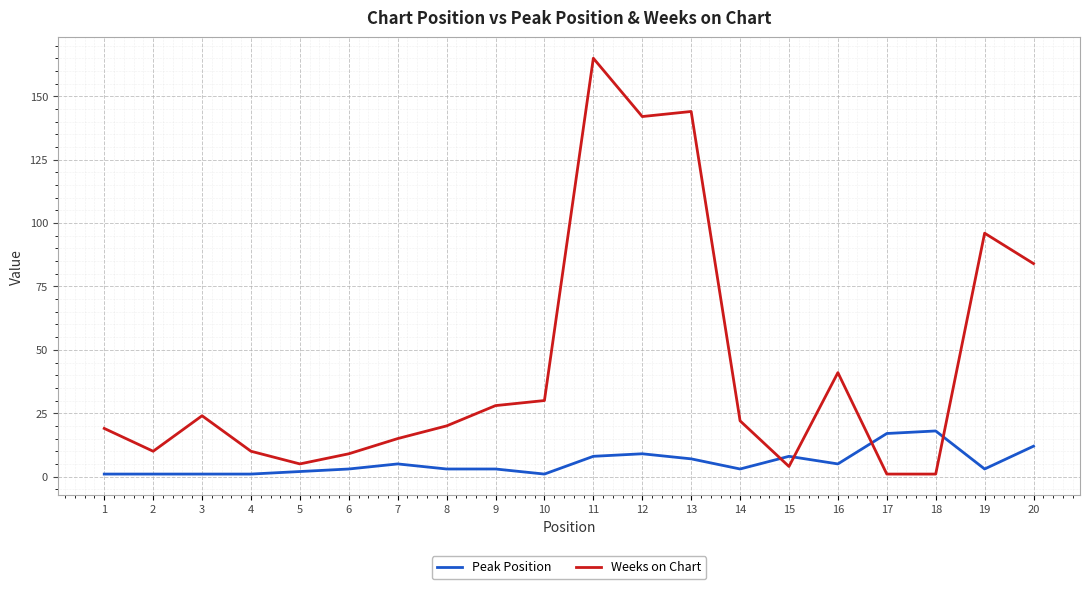

Which category has the highest value in the Weeks on Chart series?

11